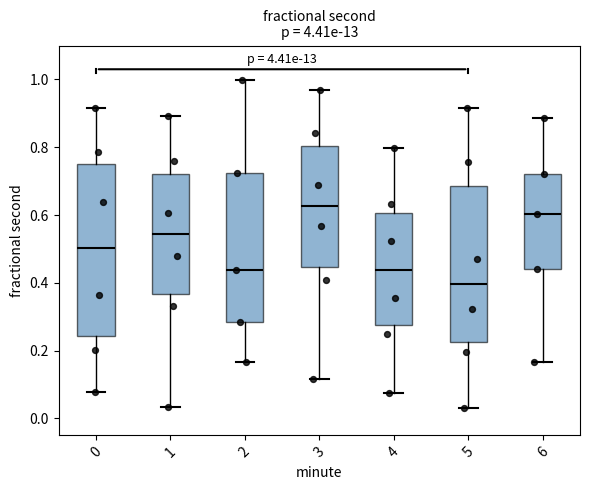

Reading left to right, transcribe this box plot: for each box, give where its median line is, the range the box spans, and where its two whiskers end, as read against the y-axis. The values are not printed on the chart, so give them approximately, as read against the axis.

0: median 0.50, box 0.24 to 0.74, whiskers 0.08 to 0.92
1: median 0.54, box 0.36 to 0.72, whiskers 0.04 to 0.90
2: median 0.44, box 0.28 to 0.72, whiskers 0.16 to 1.00
3: median 0.62, box 0.44 to 0.80, whiskers 0.12 to 0.96
4: median 0.44, box 0.28 to 0.60, whiskers 0.08 to 0.80
5: median 0.40, box 0.22 to 0.68, whiskers 0.04 to 0.92
6: median 0.60, box 0.44 to 0.72, whiskers 0.16 to 0.88